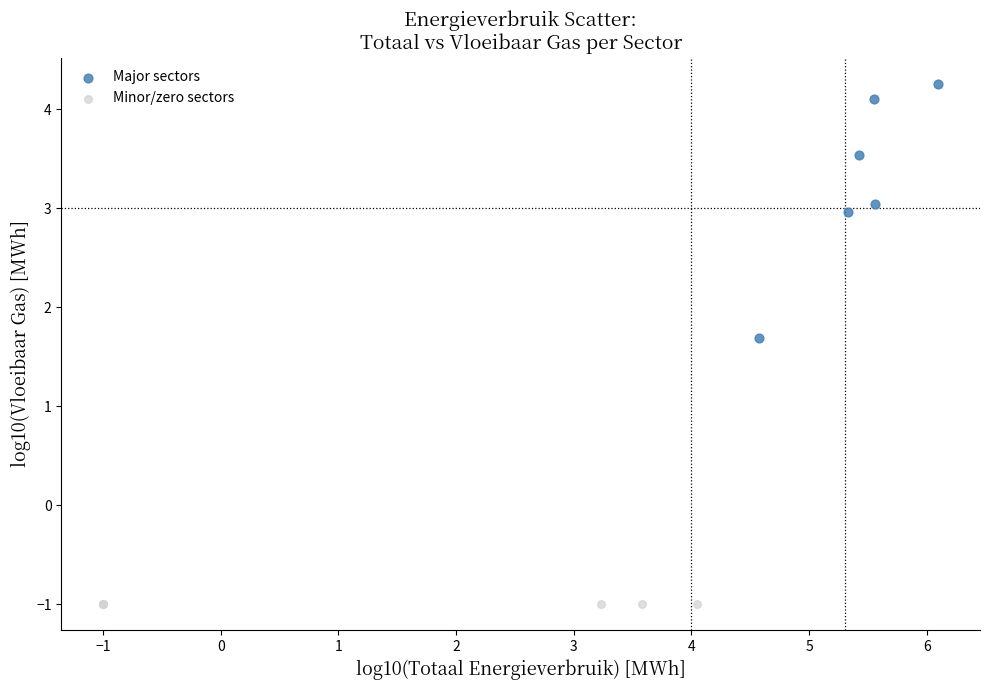

Which series reaches the maximum Y coordinate?

Major sectors